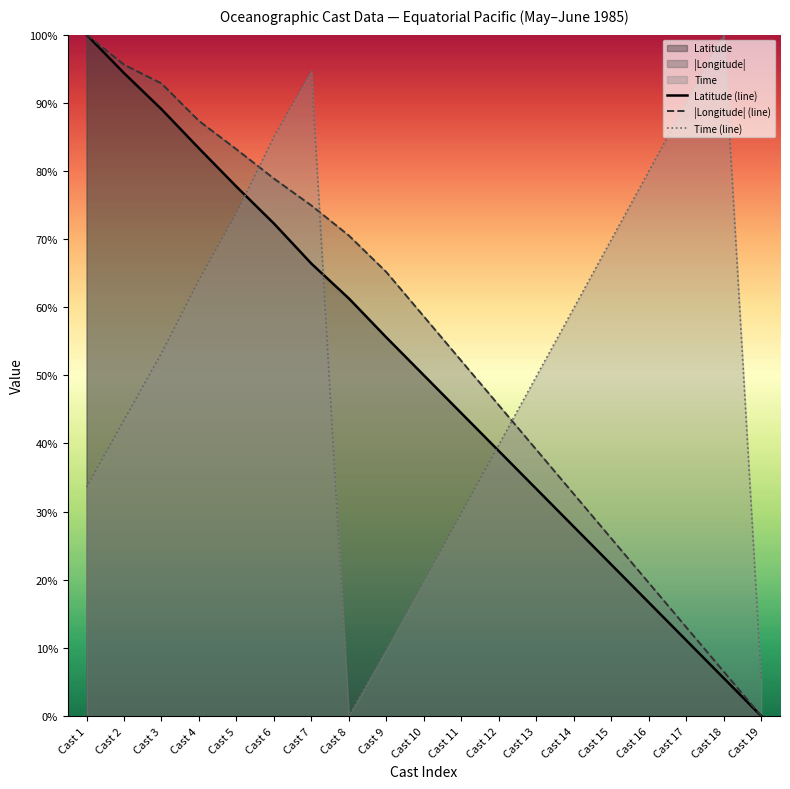

Which series has the widest spread of values?

Latitude